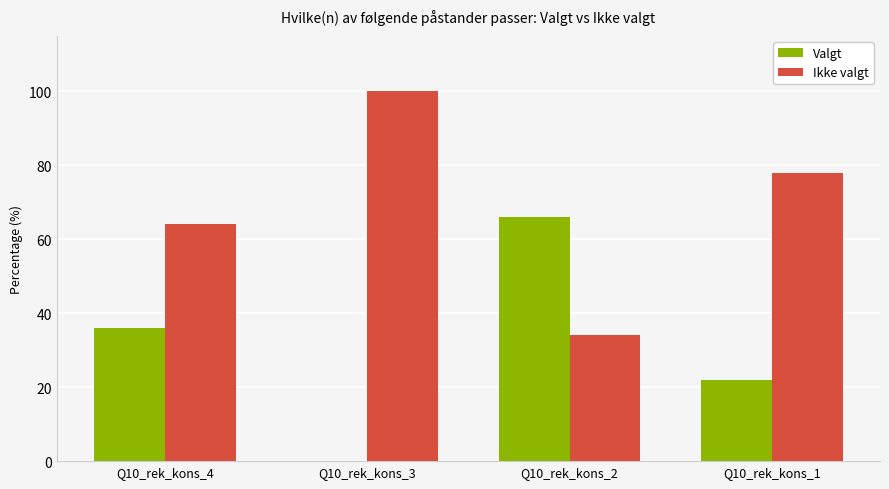

What is the maximum value for Valgt?

66